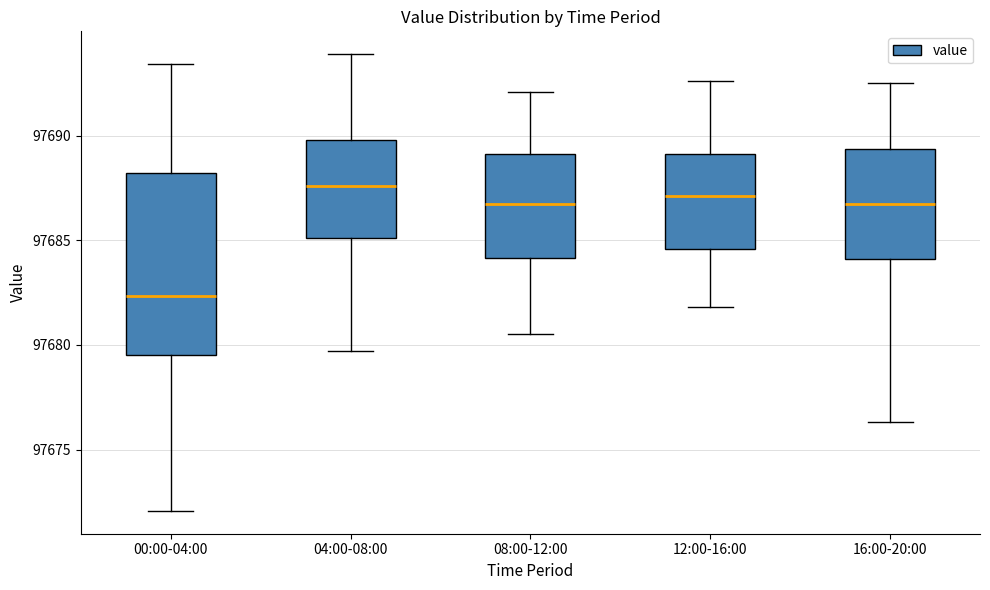

Where is the upper edge of the box for 08:00-12:00 on the y-axis? The values are not printed on the chart, so give them approximately, as read against the axis.

97689.0